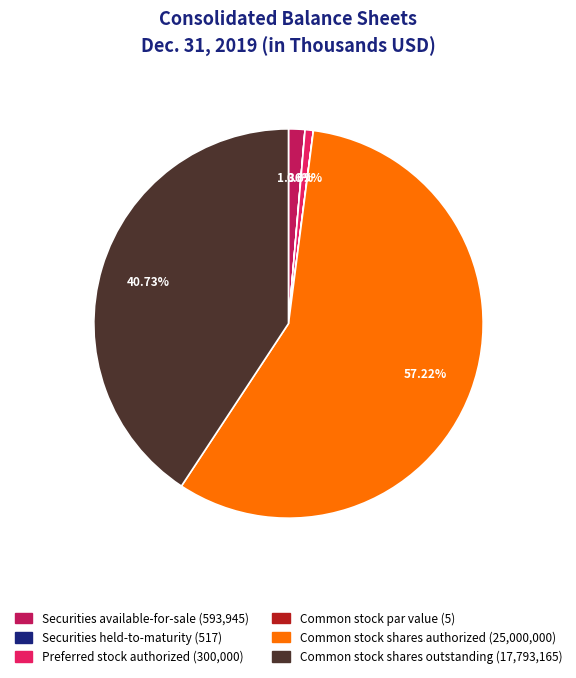

Is there any slice that represents more than half of the pie?

Yes